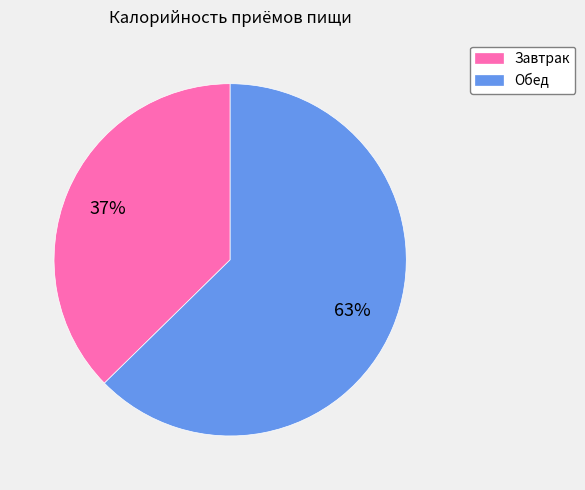

Is it true that Обед is 63% of the pie?

True